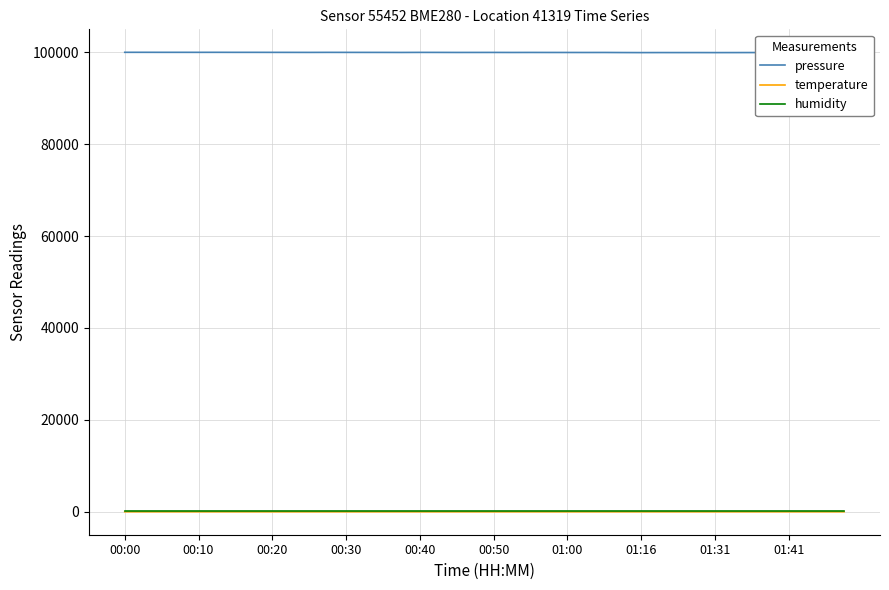

Which series has the largest total across all categories?

pressure